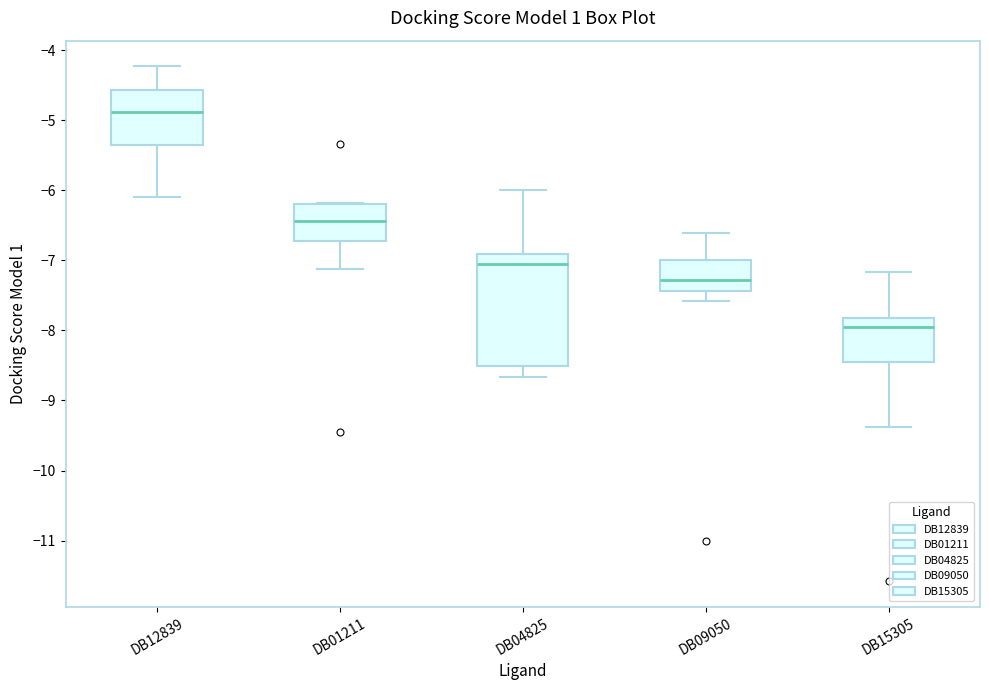

Which box is the tallest, from its lower edge to its upper edge?

DB04825